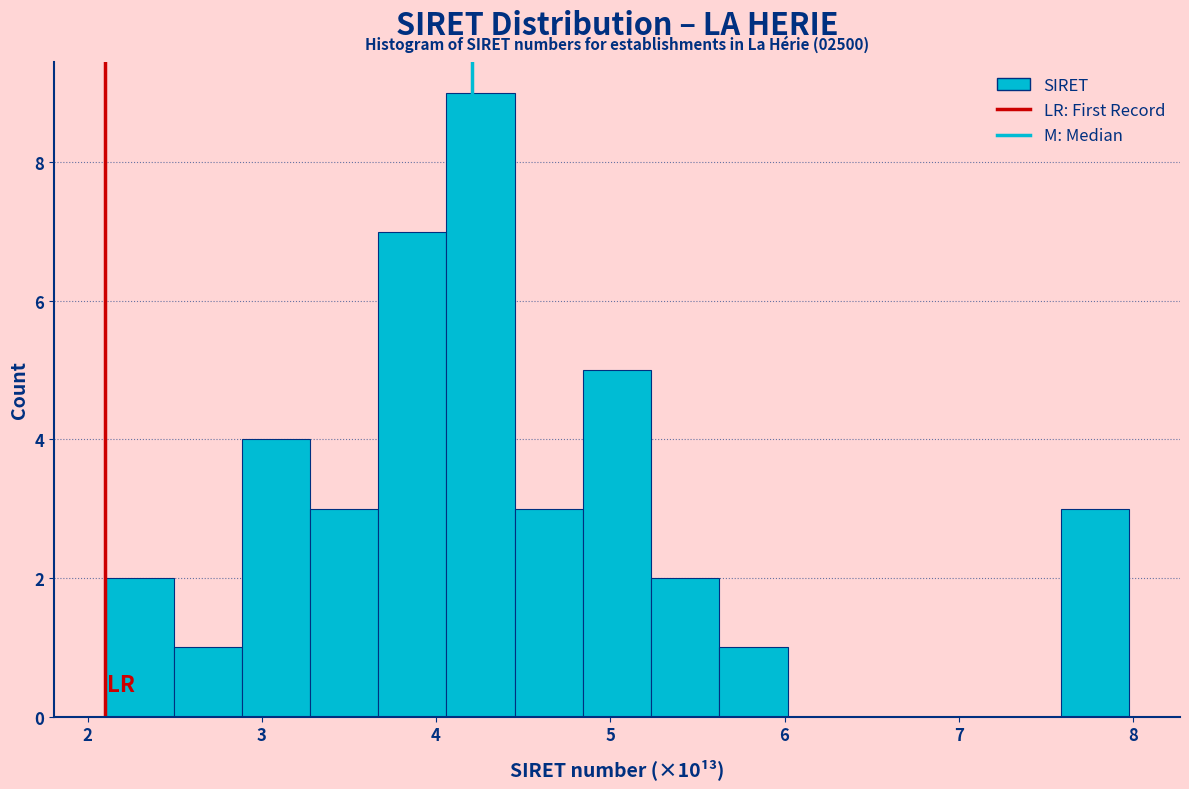

Read against the x-axis, roughly where is the centre of the tallest bar?

4.3